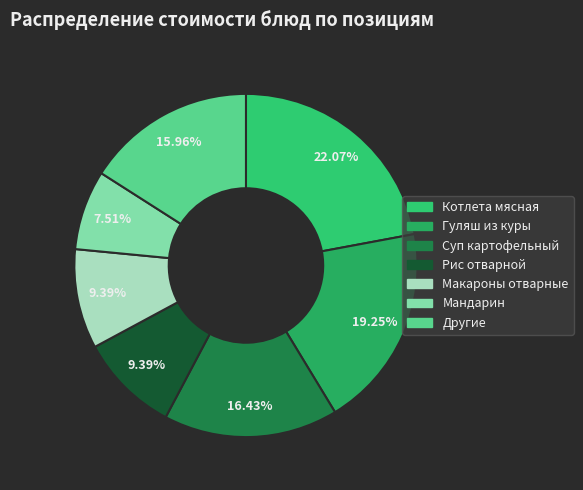

Count the number of slices in the pie.

7